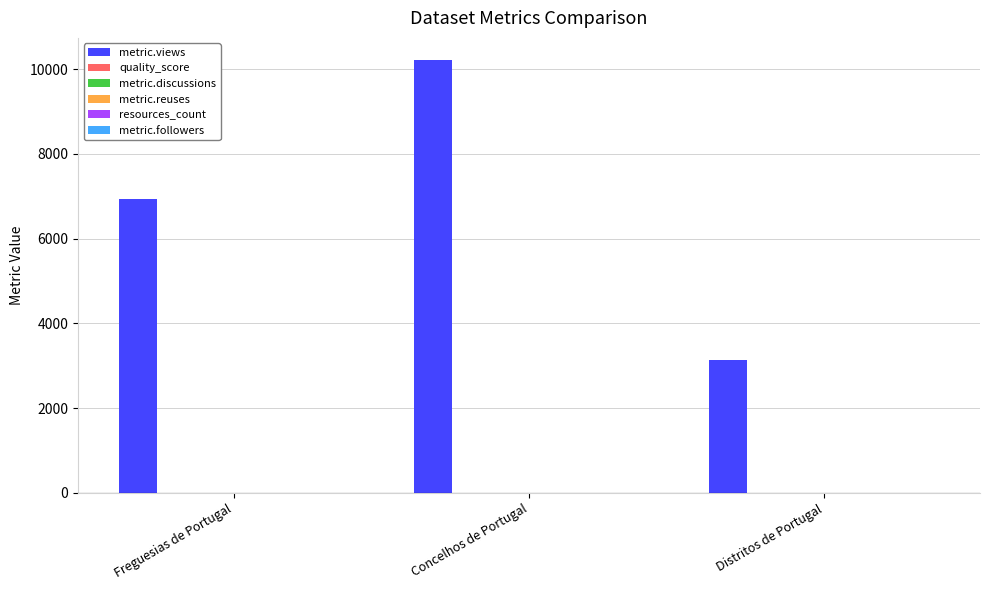

At which label is metric.views closest to 6682?

Freguesias de Portugal